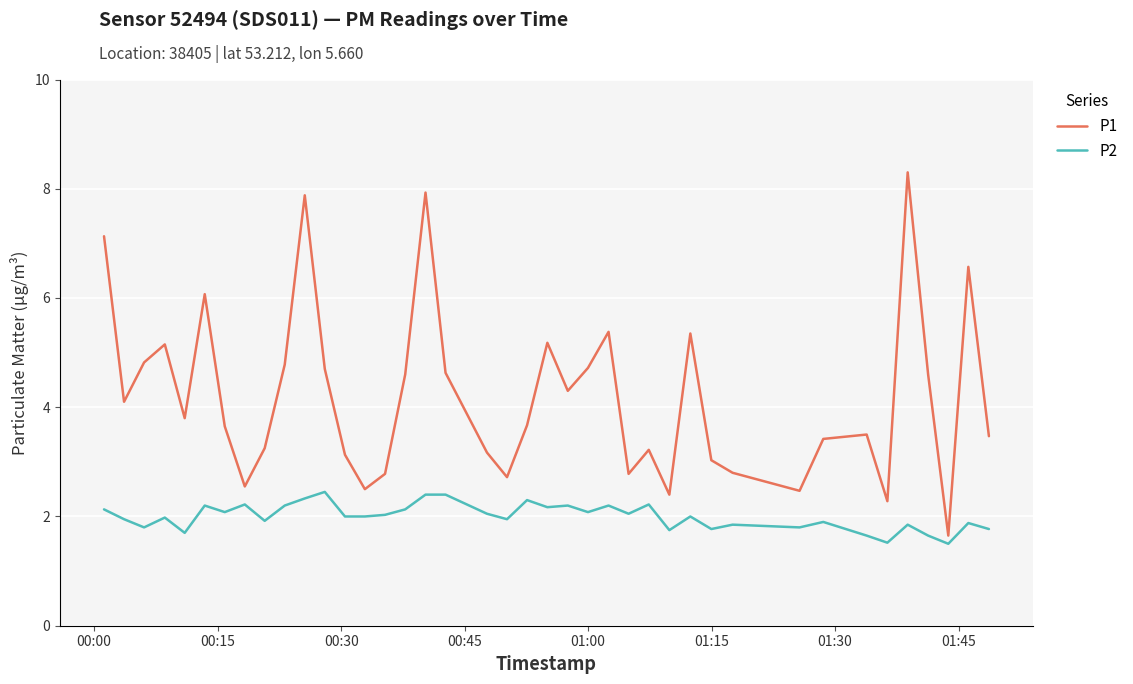

Which series has the largest range (max minus min)?

P1